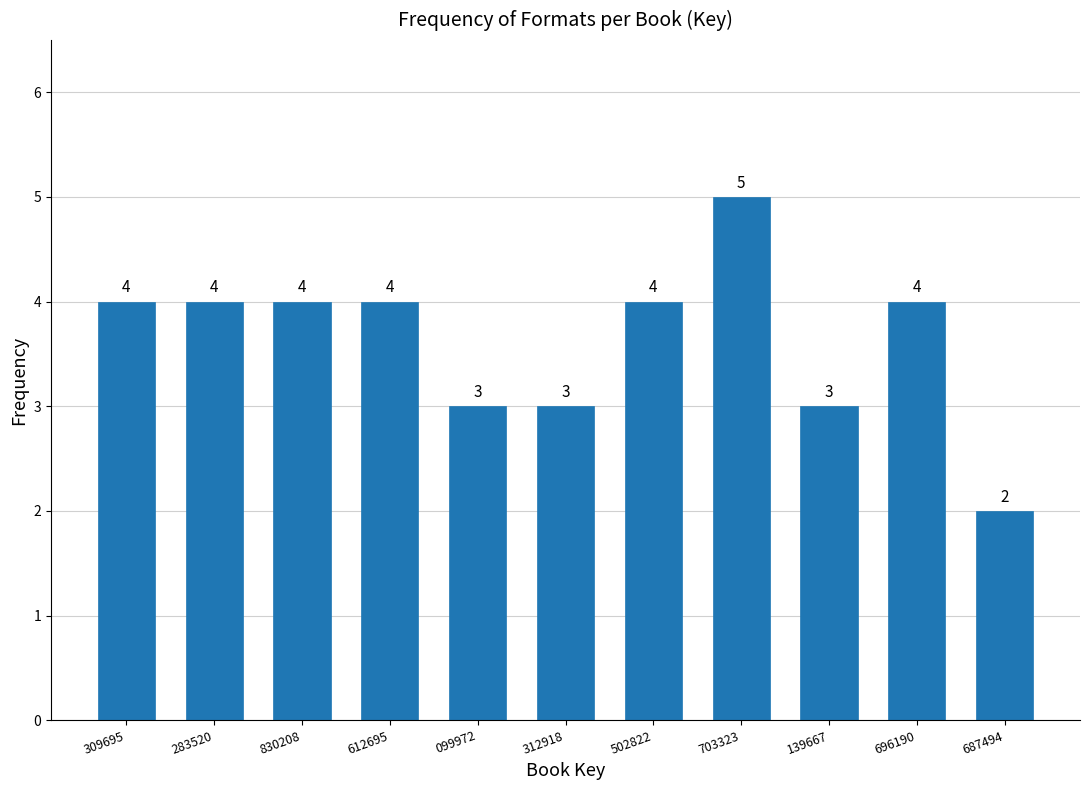

Reading left to right, extract all data points from this chart.

309695=4	283520=4	830208=4	612695=4	099972=3	312918=3	502822=4	703323=5	139667=3	696190=4	687494=2